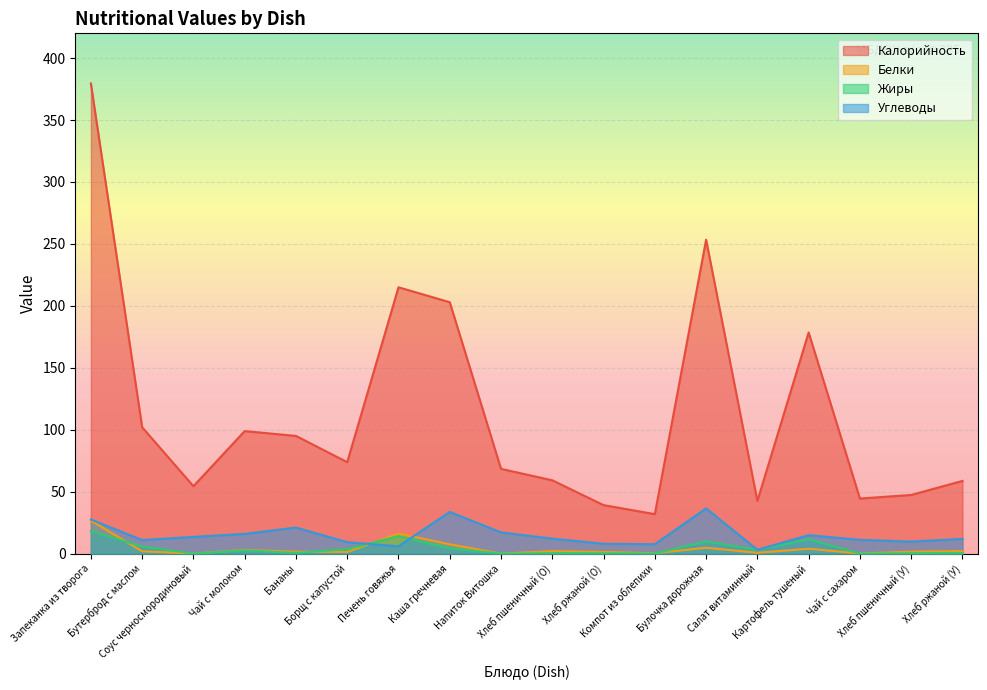

At Запеканка из творога, list the series in order from largest to smallest.

Калорийность, Углеводы, Белки, Жиры